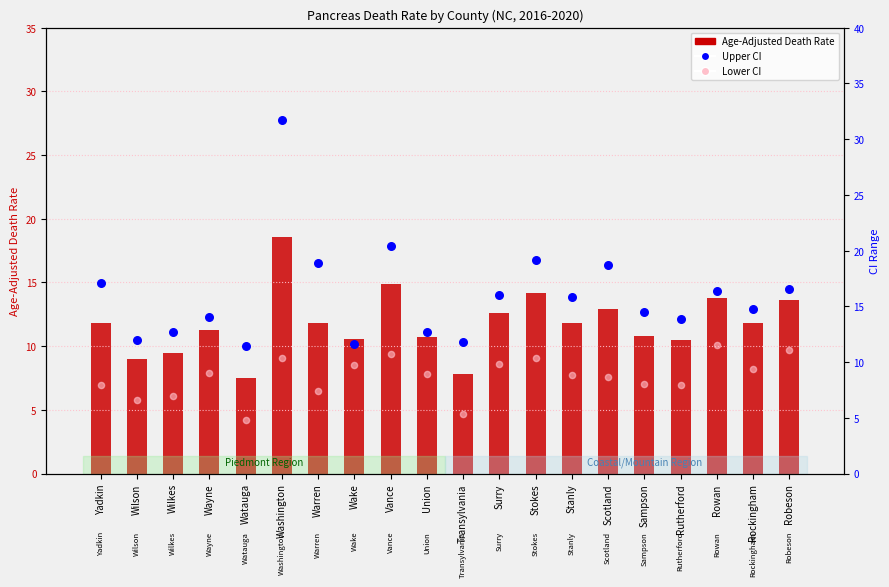

At which category is the sum across all series the highest?

Washington